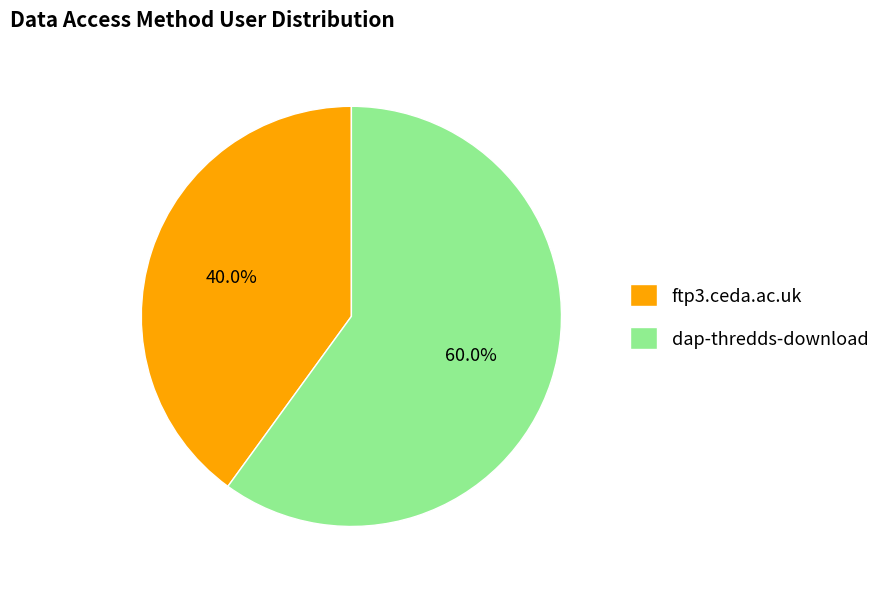

To the nearest percent, what is the average slice percentage?

50%